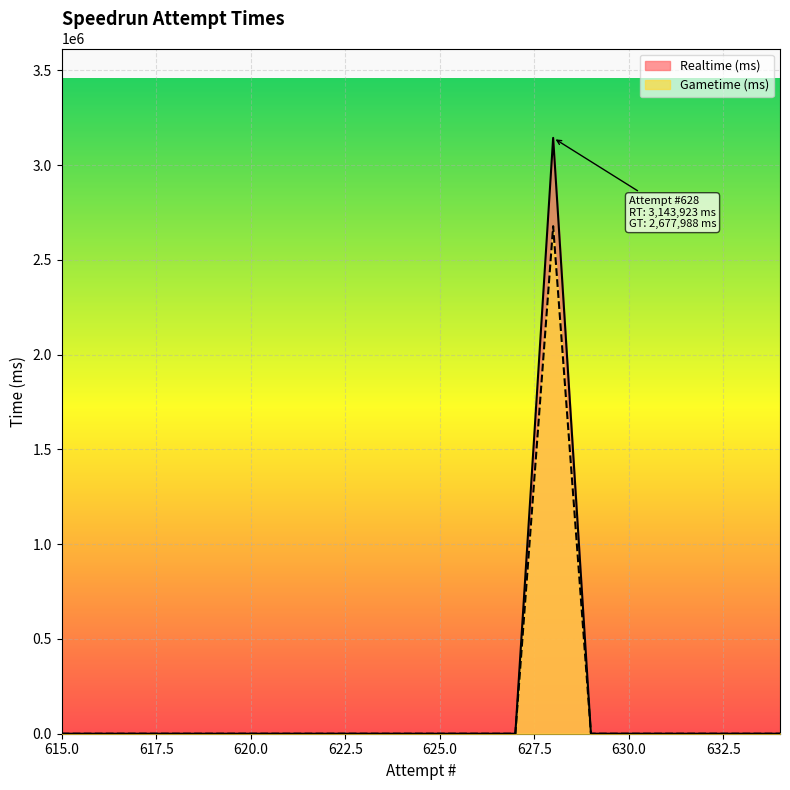

Rank the series by their average value, from highest to lowest.

Realtime (ms), Gametime (ms)